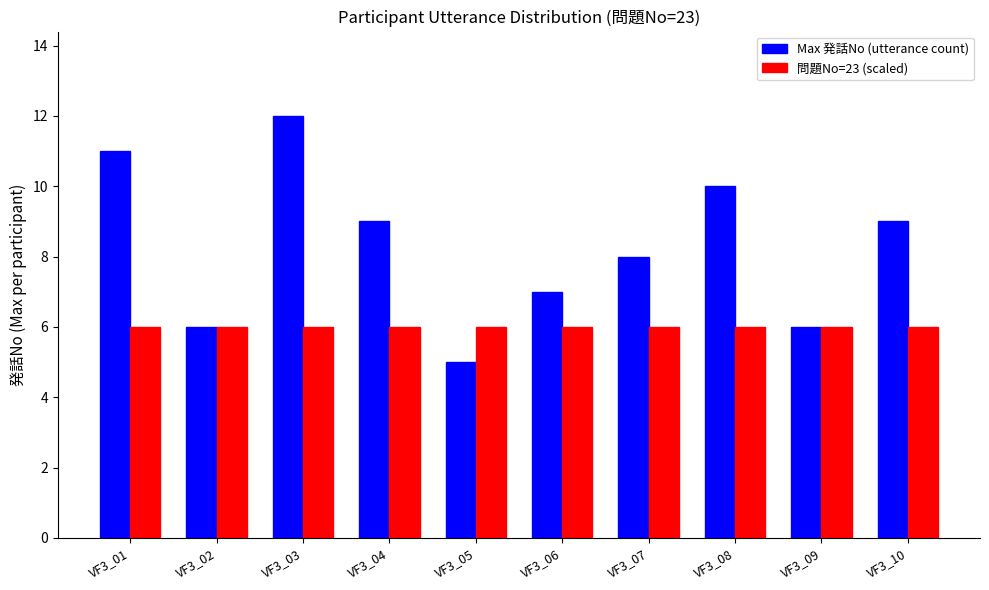

How many bars are there in each group?

2